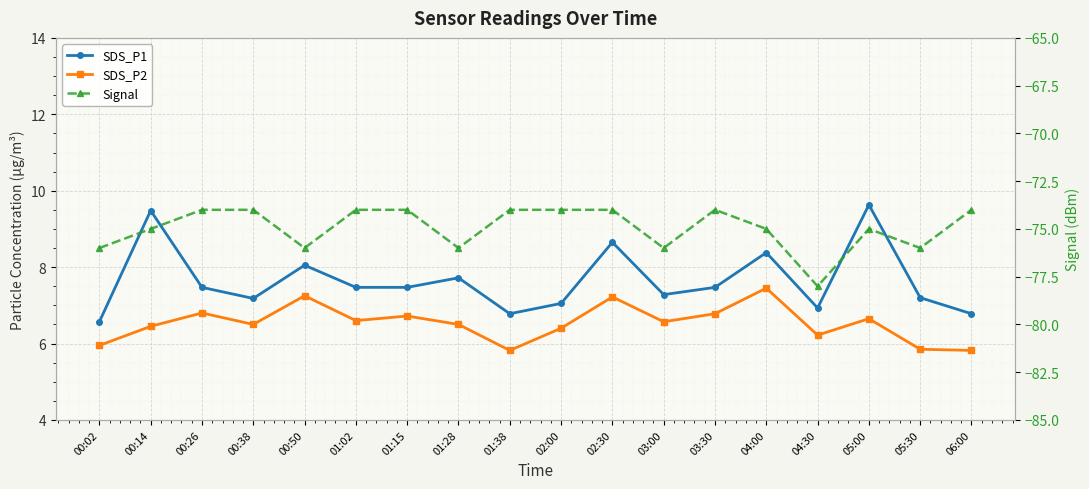

At how many categories does at least one series exceed -76?

18